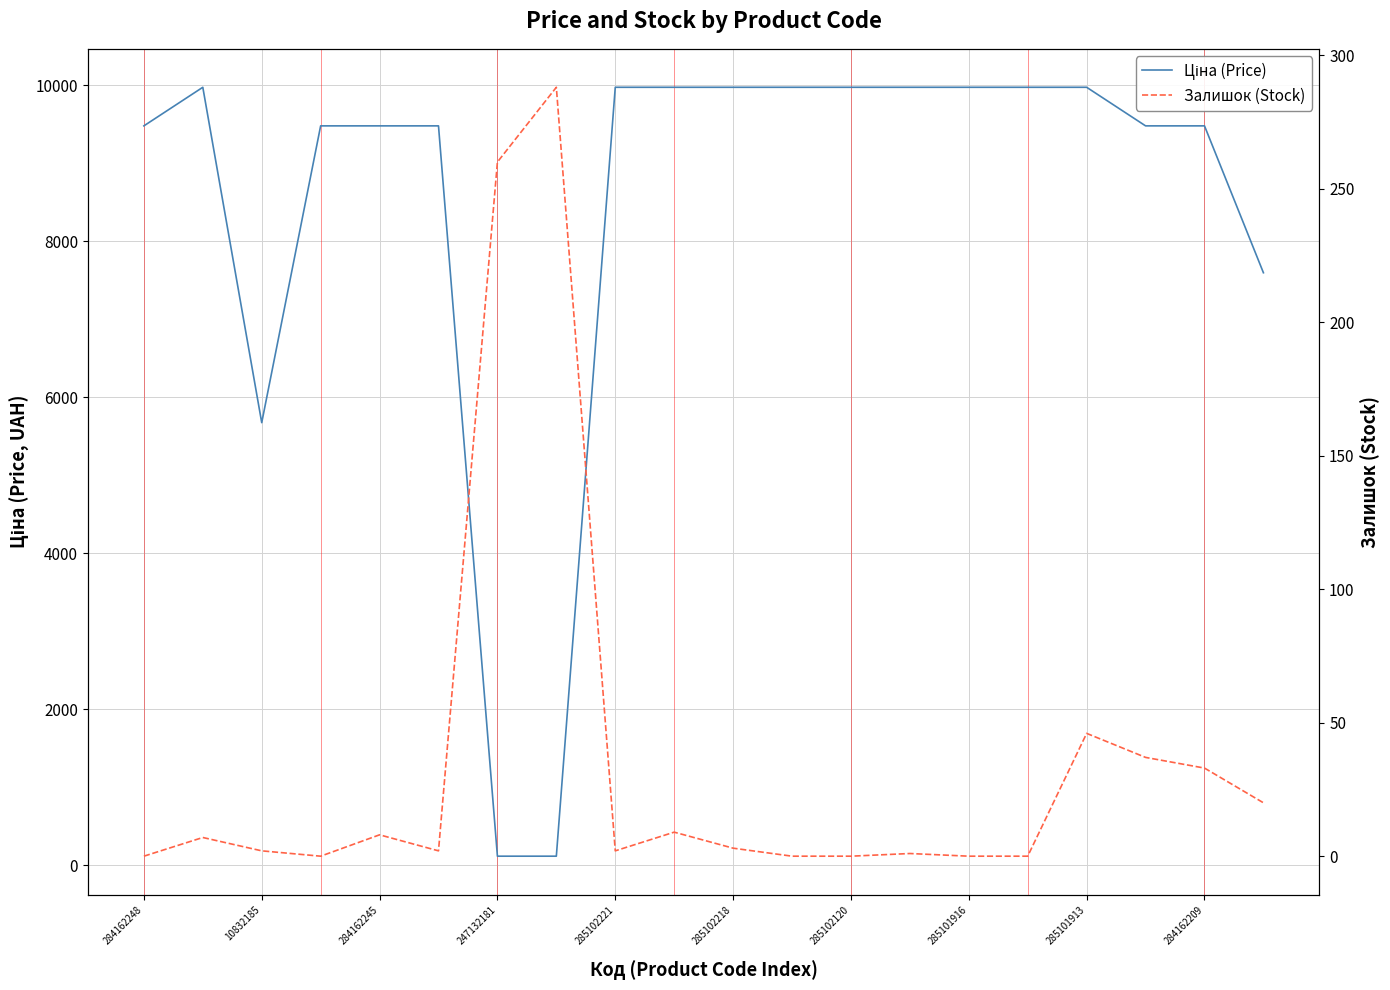

What is the label of the 5th point from the right?

15